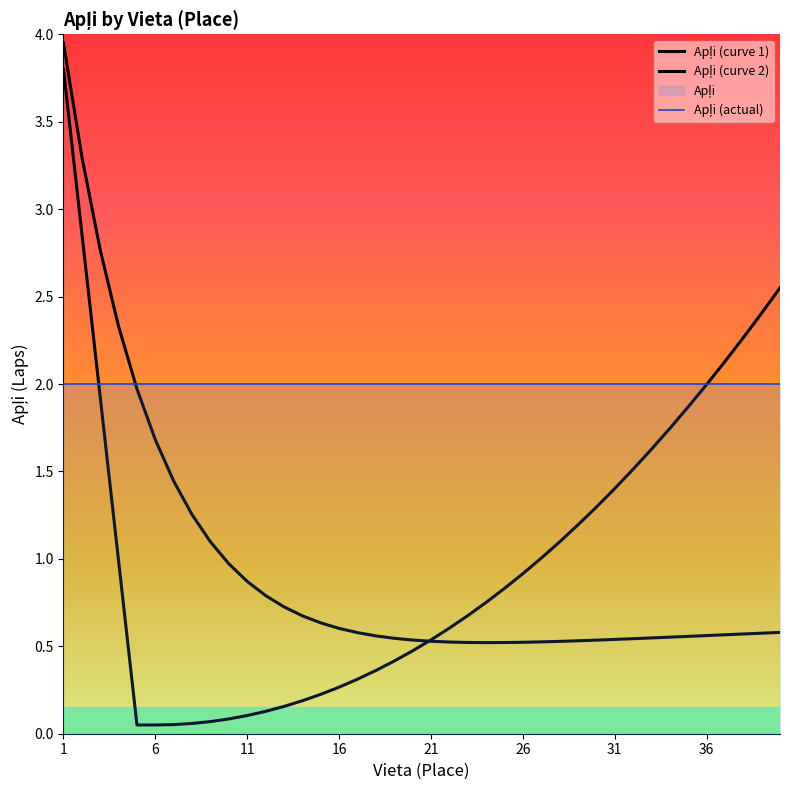

At which category is the sum across all series the highest?

1